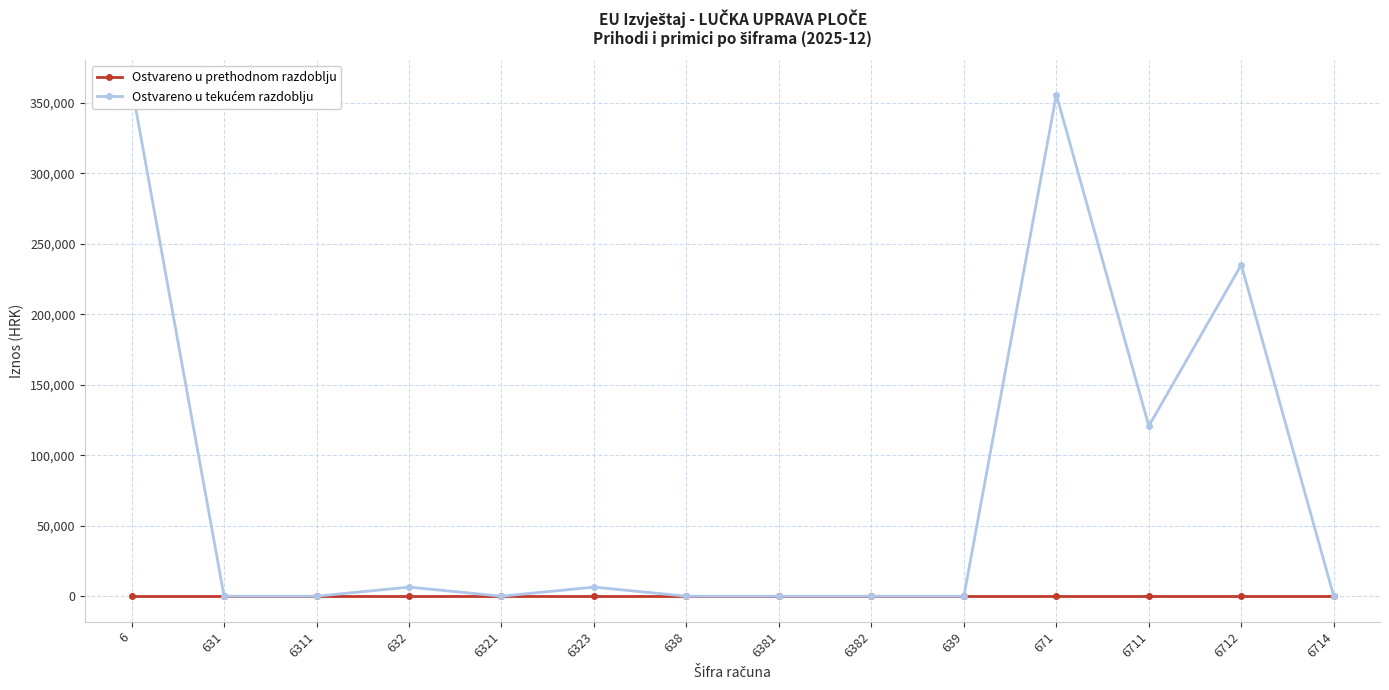

At which category is the sum across all series the highest?

6